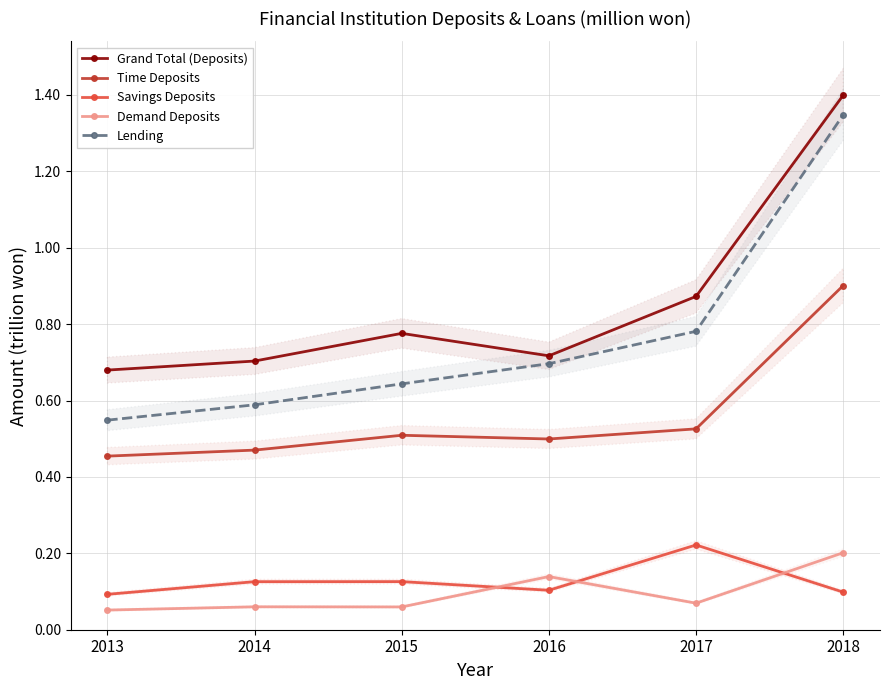

Which series changed the most between 2015 and 2016?

Demand Deposits